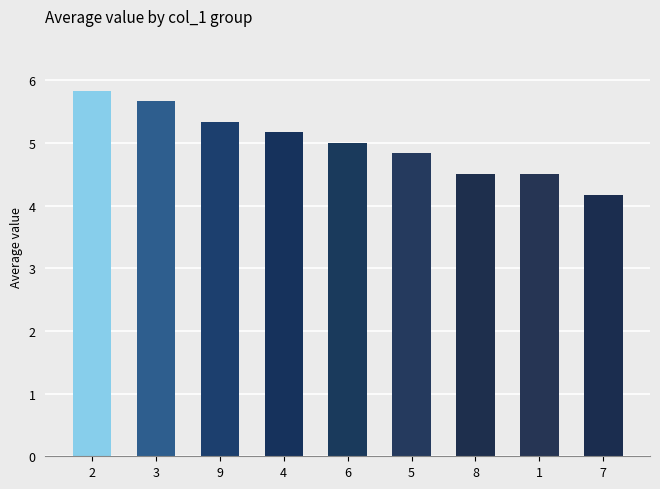

Reading left to right, transcribe all the data shown in this chart.

5.8	5.7	5.3	5.2	5.0	4.8	4.5	4.5	4.2